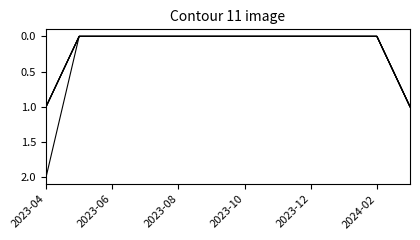

The value of Dataset at 2023-06 is 1. True or false?

False